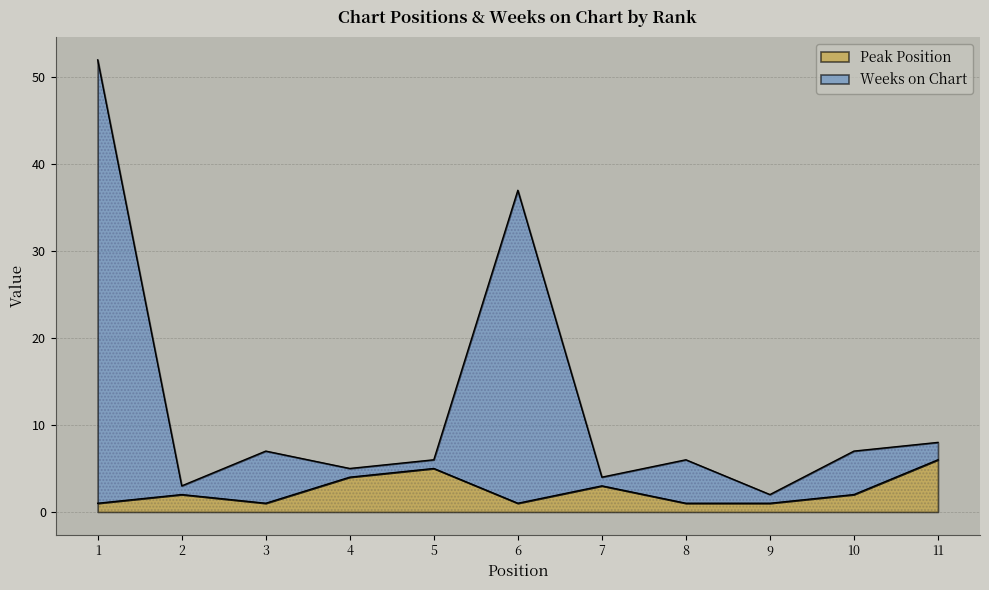

Which series has the largest total across all categories?

Weeks on Chart